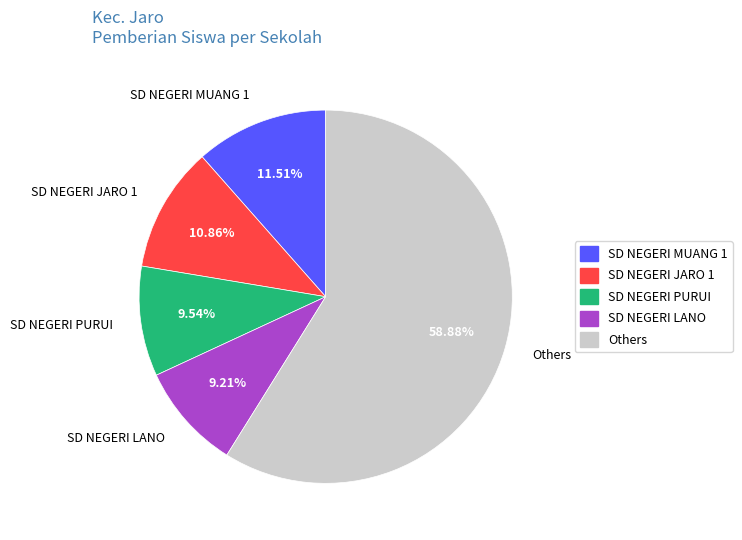

What percentage is the SD NEGERI JARO 1 slice, to the nearest percent?

11%